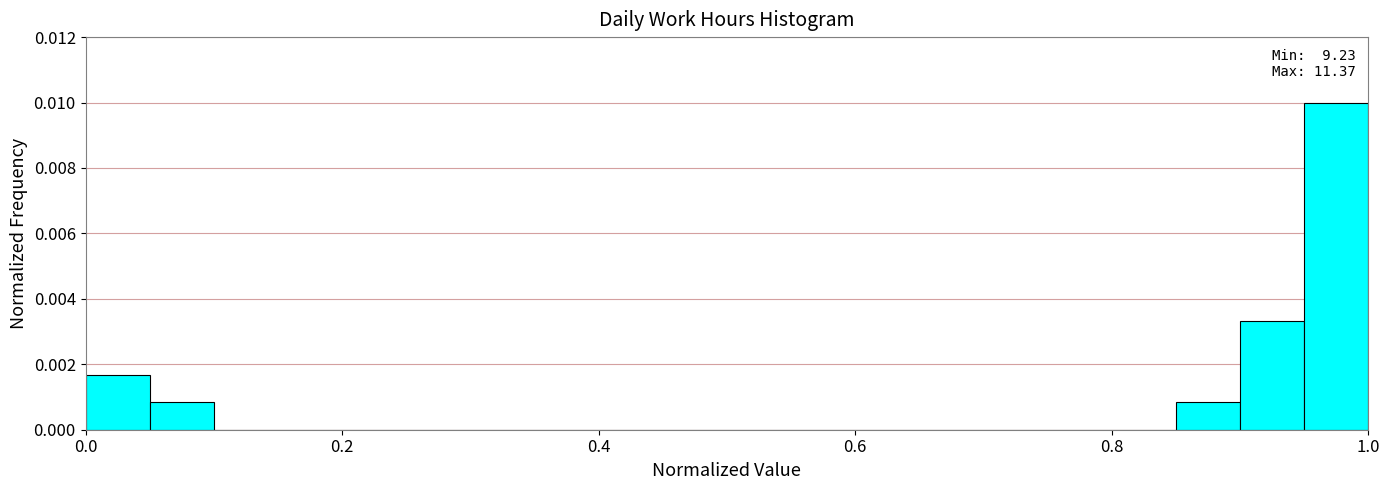

Read against the x-axis, roughly where is the centre of the tallest bar?

0.98